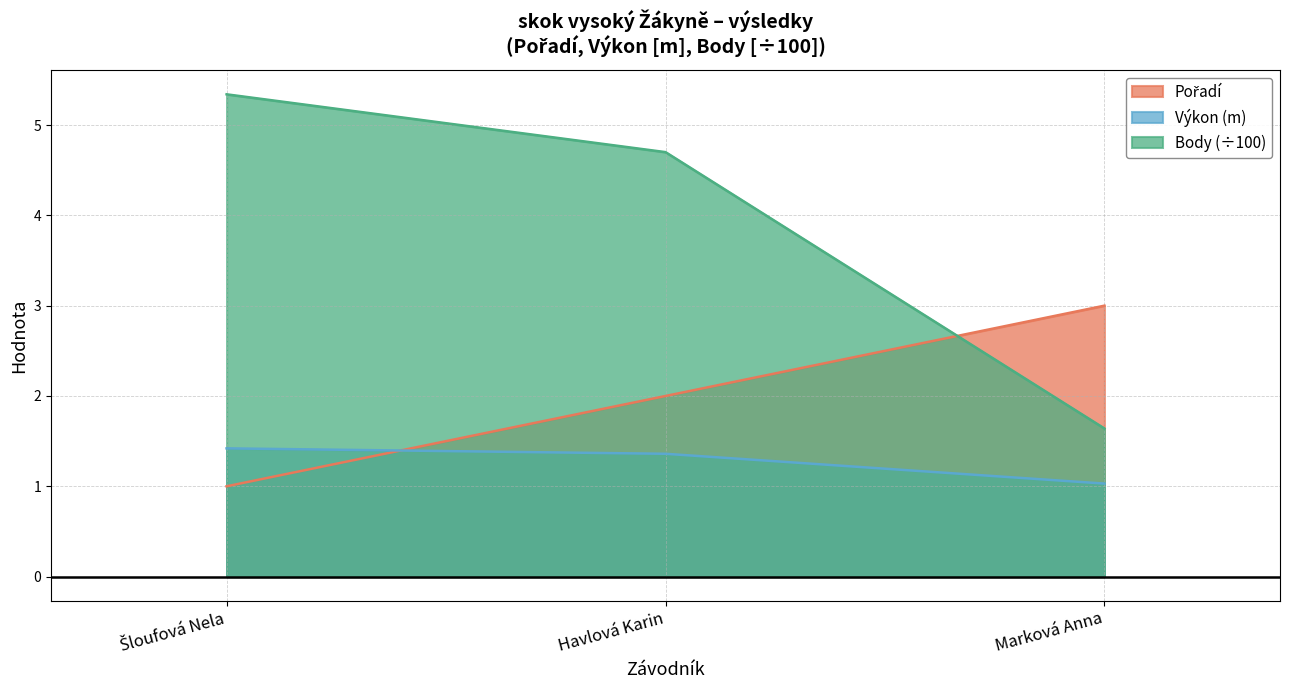

At which category does the chart reach its peak across all series?

Šloufová Nela